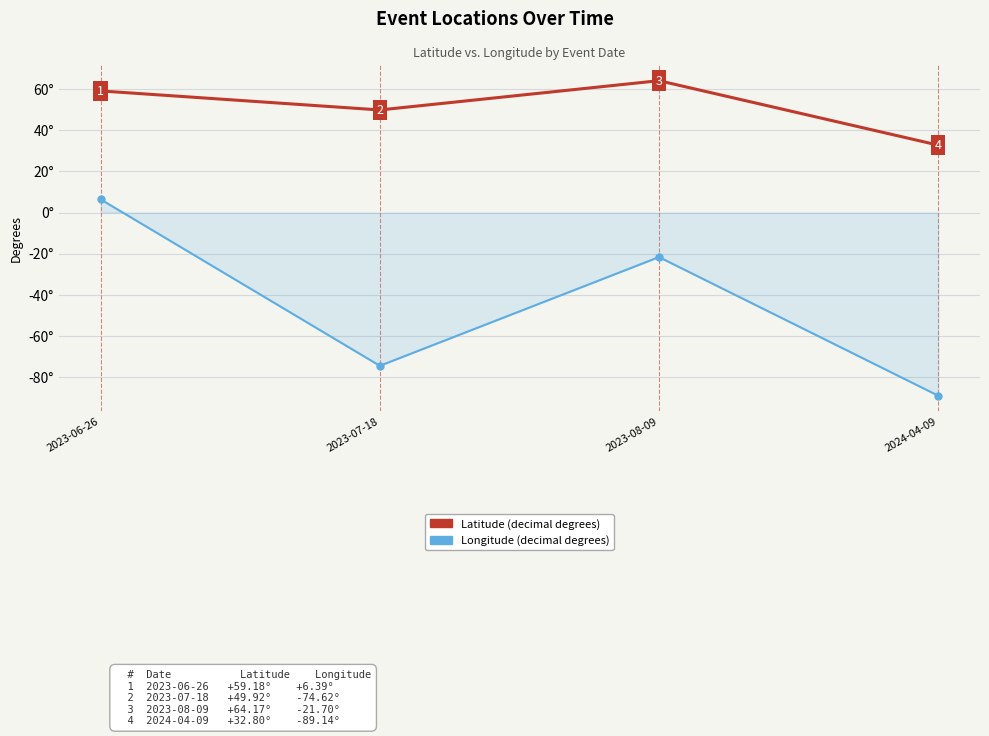

What is the label of the 2nd point from the left?

2023-07-18